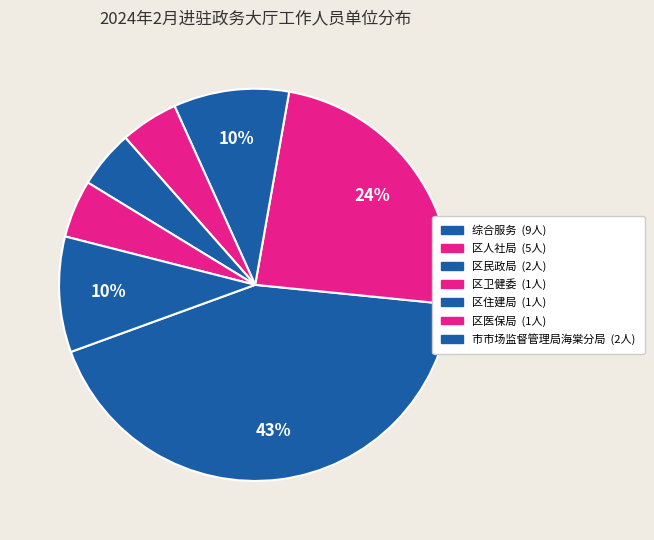

Rank the categories by value from highest to lowest.

综合服务, 区人社局, 区民政局, 市市场监督管理局海棠分局, 区卫健委, 区住建局, 区医保局